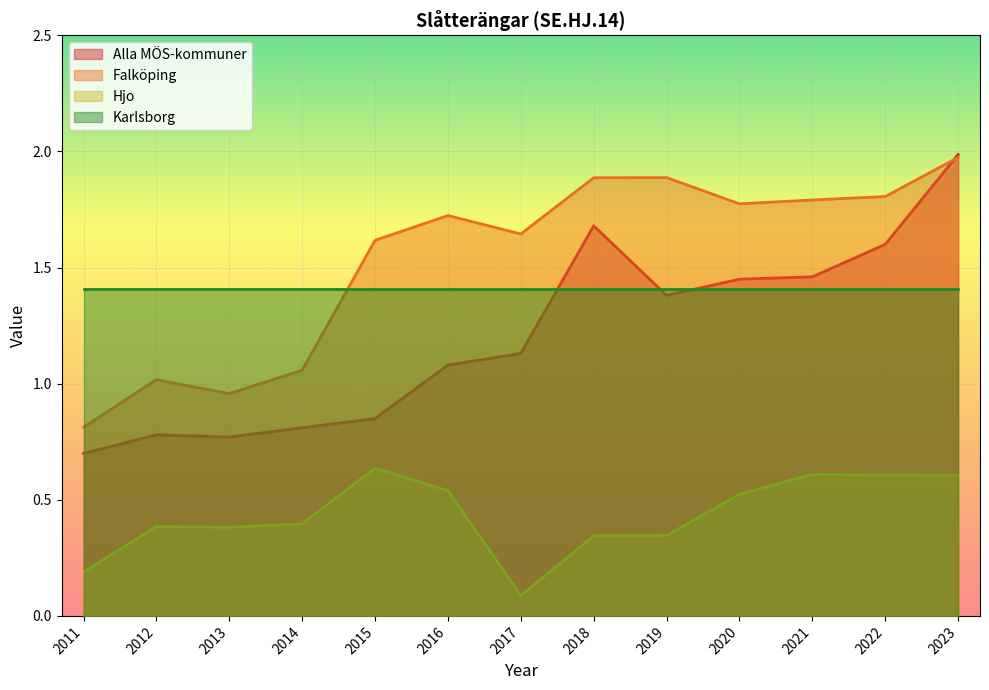

What is the value of the Hjo point at the 9th from the left?

0.3